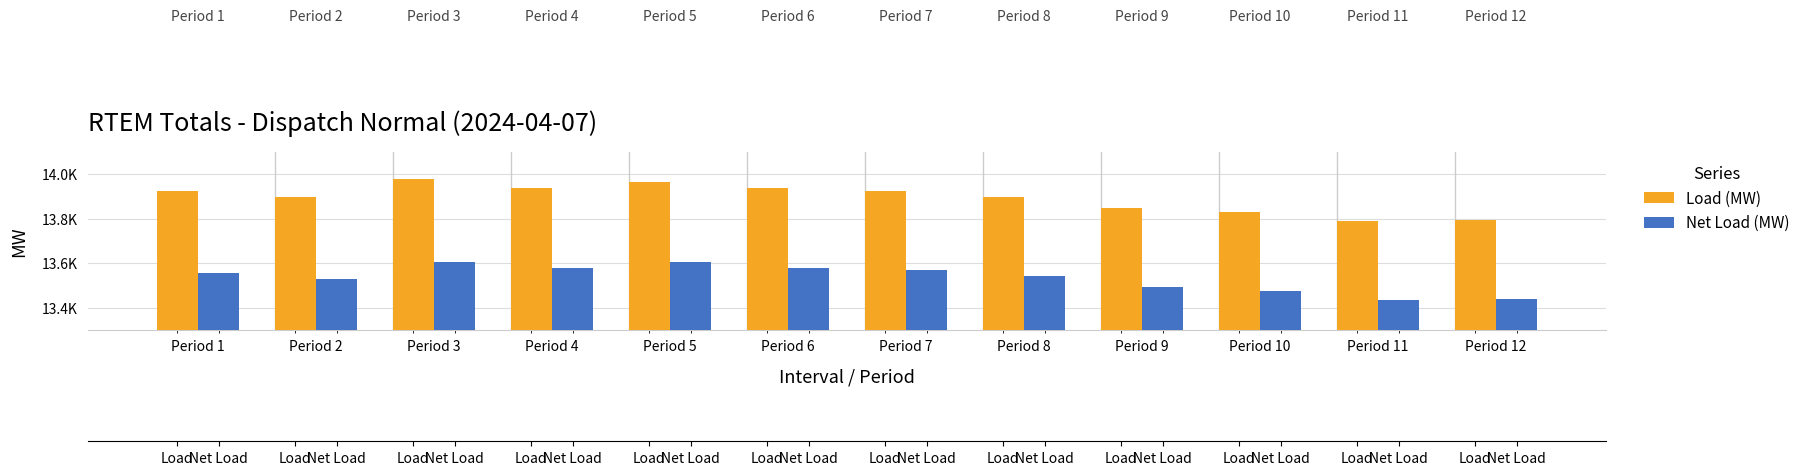

What are all the series names shown in the legend?

Load (MW), Net Load (MW)